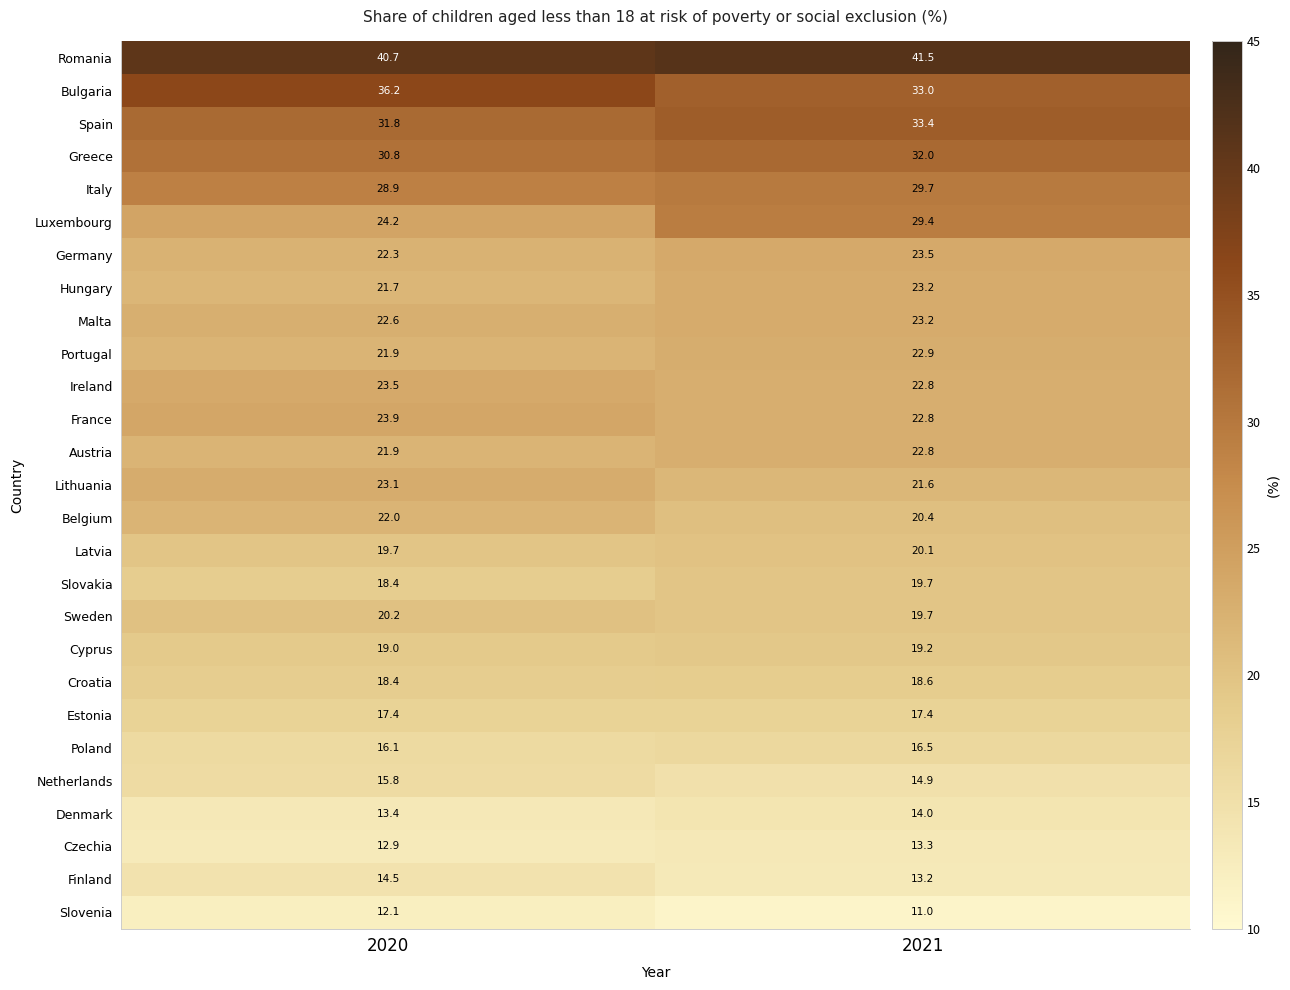

The value of Poland at 2021 is 16.5. True or false?

True